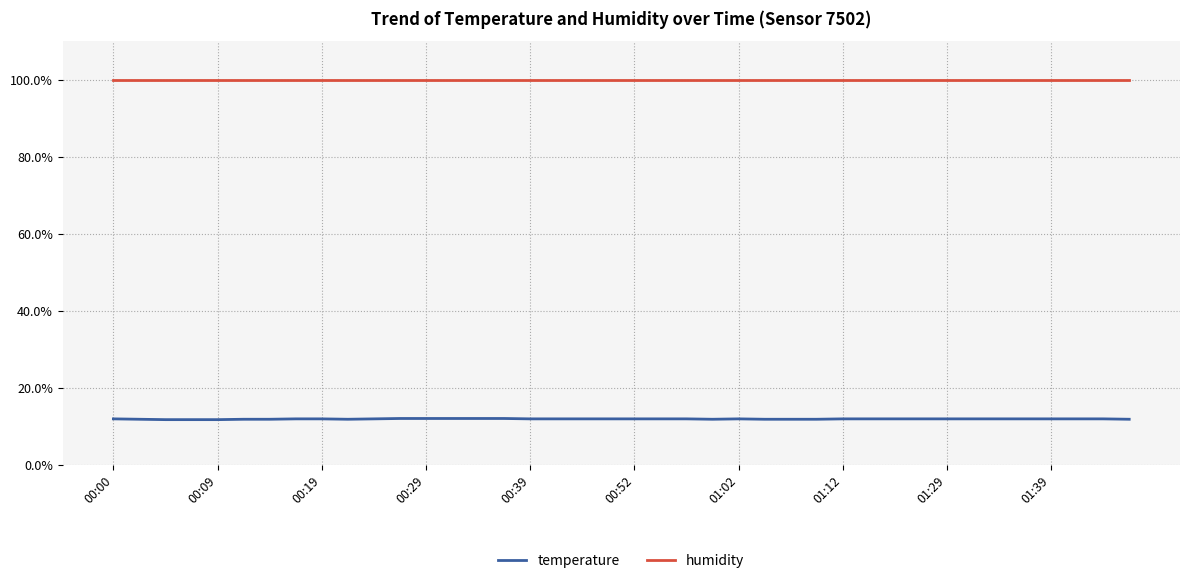

Rank the series by their maximum value, from lowest to highest.

temperature, humidity